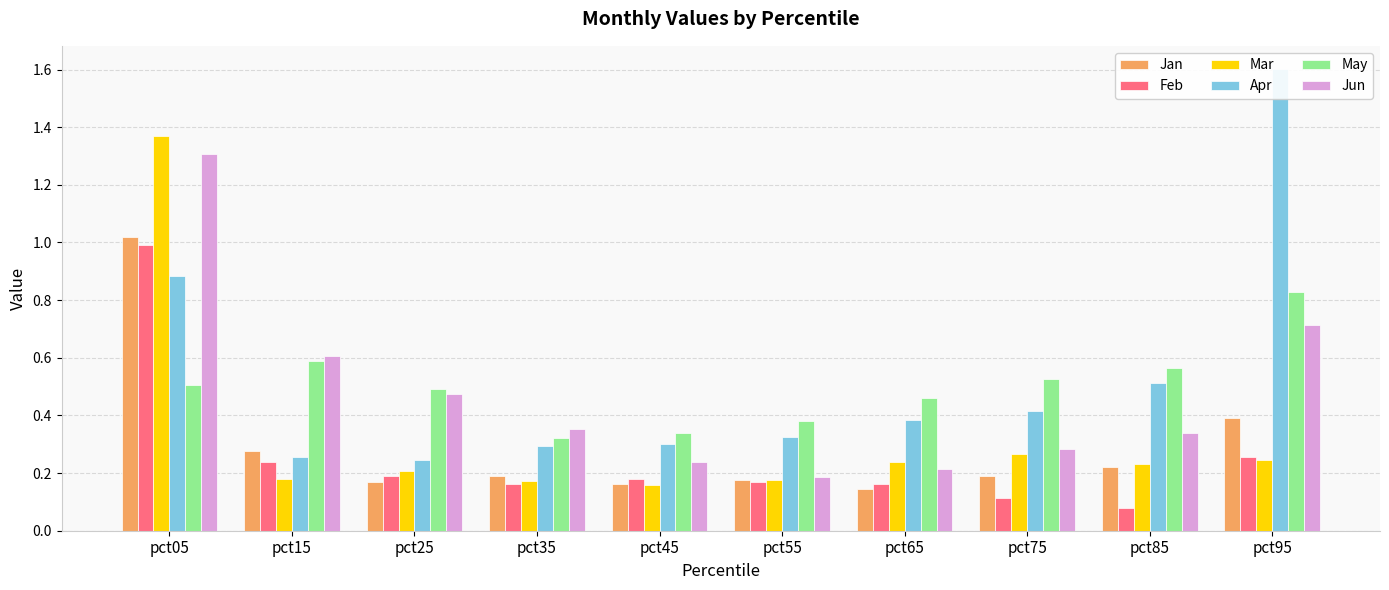

At which label is Jun closest to 0?

pct55